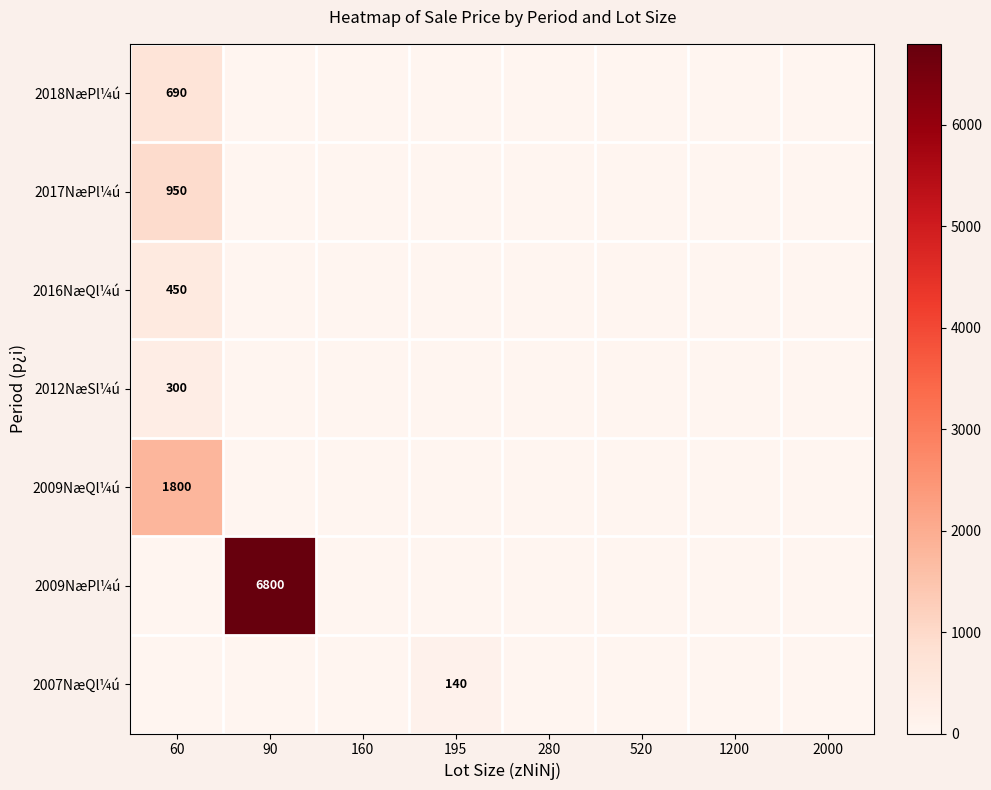

Is it true that 2016NæQl¼ú equals 219 at 60?

False